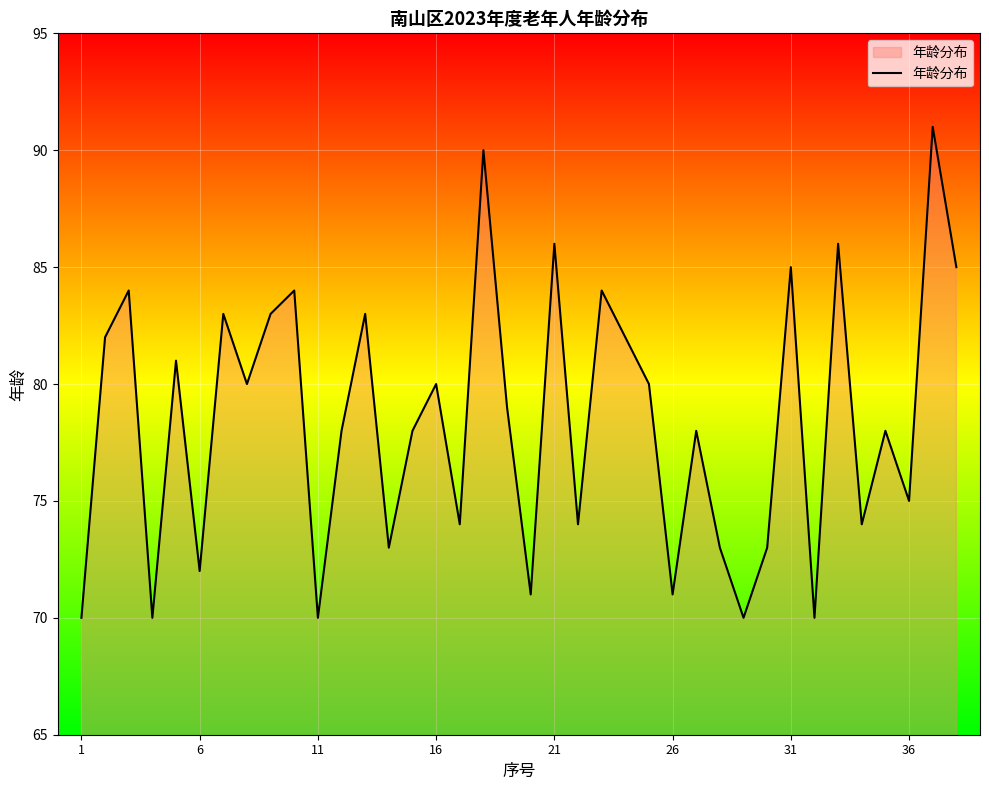

What is the greatest value displayed?

91